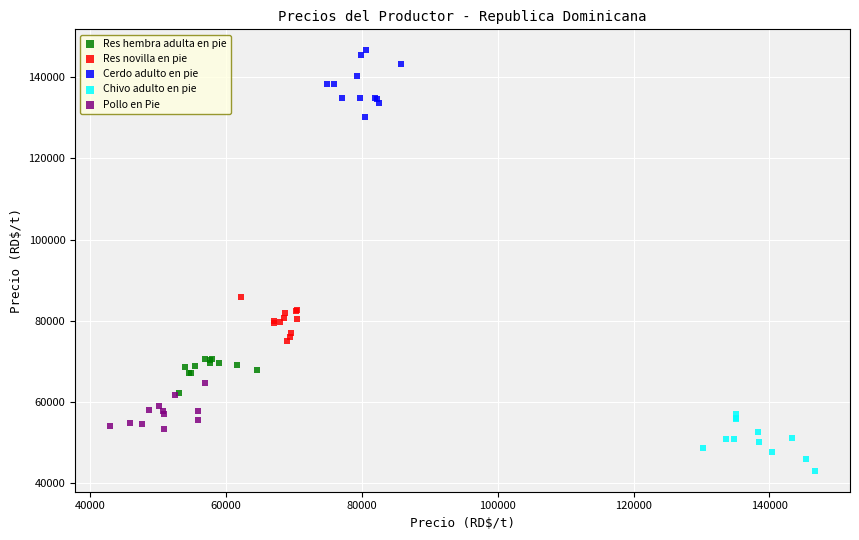

What are all the series names shown in the legend?

Res hembra adulta en pie, Res novilla en pie, Cerdo adulto en pie, Chivo adulto en pie, Pollo en Pie